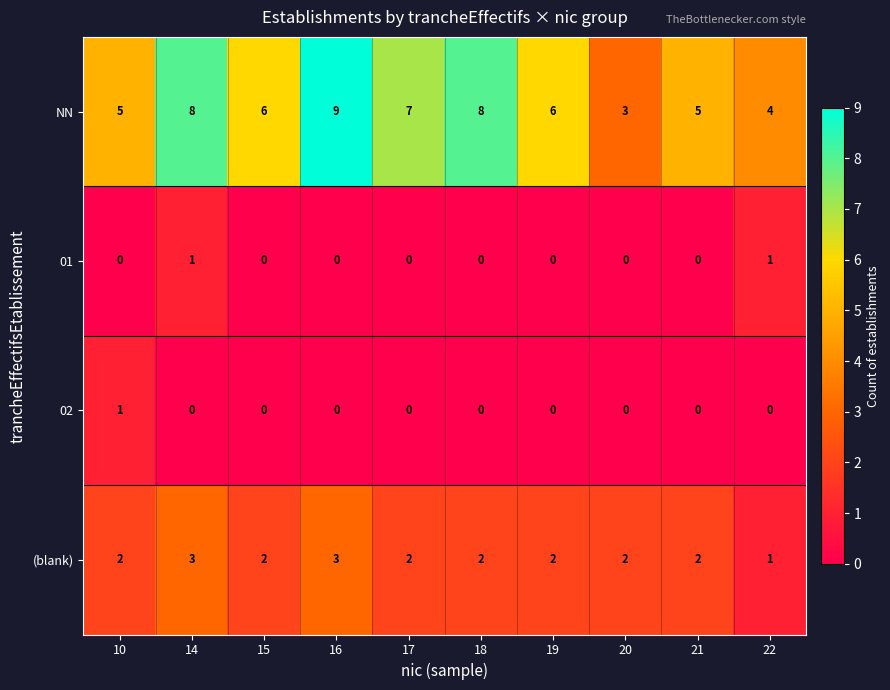

Where does the NN series first go above 6?

14